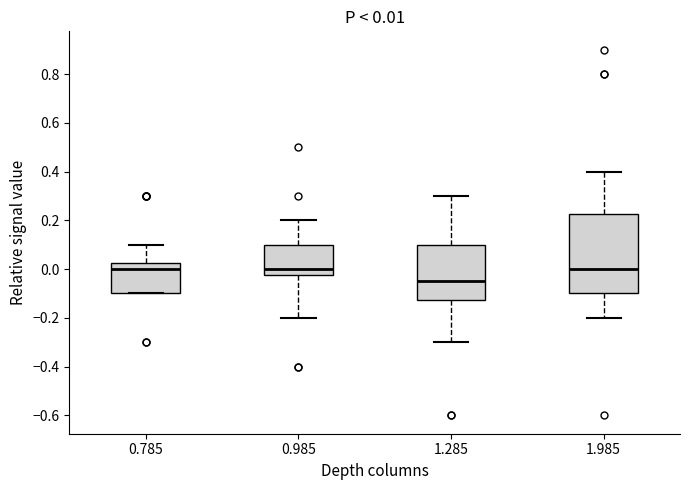

Which box's median line is the lowest?

1.285